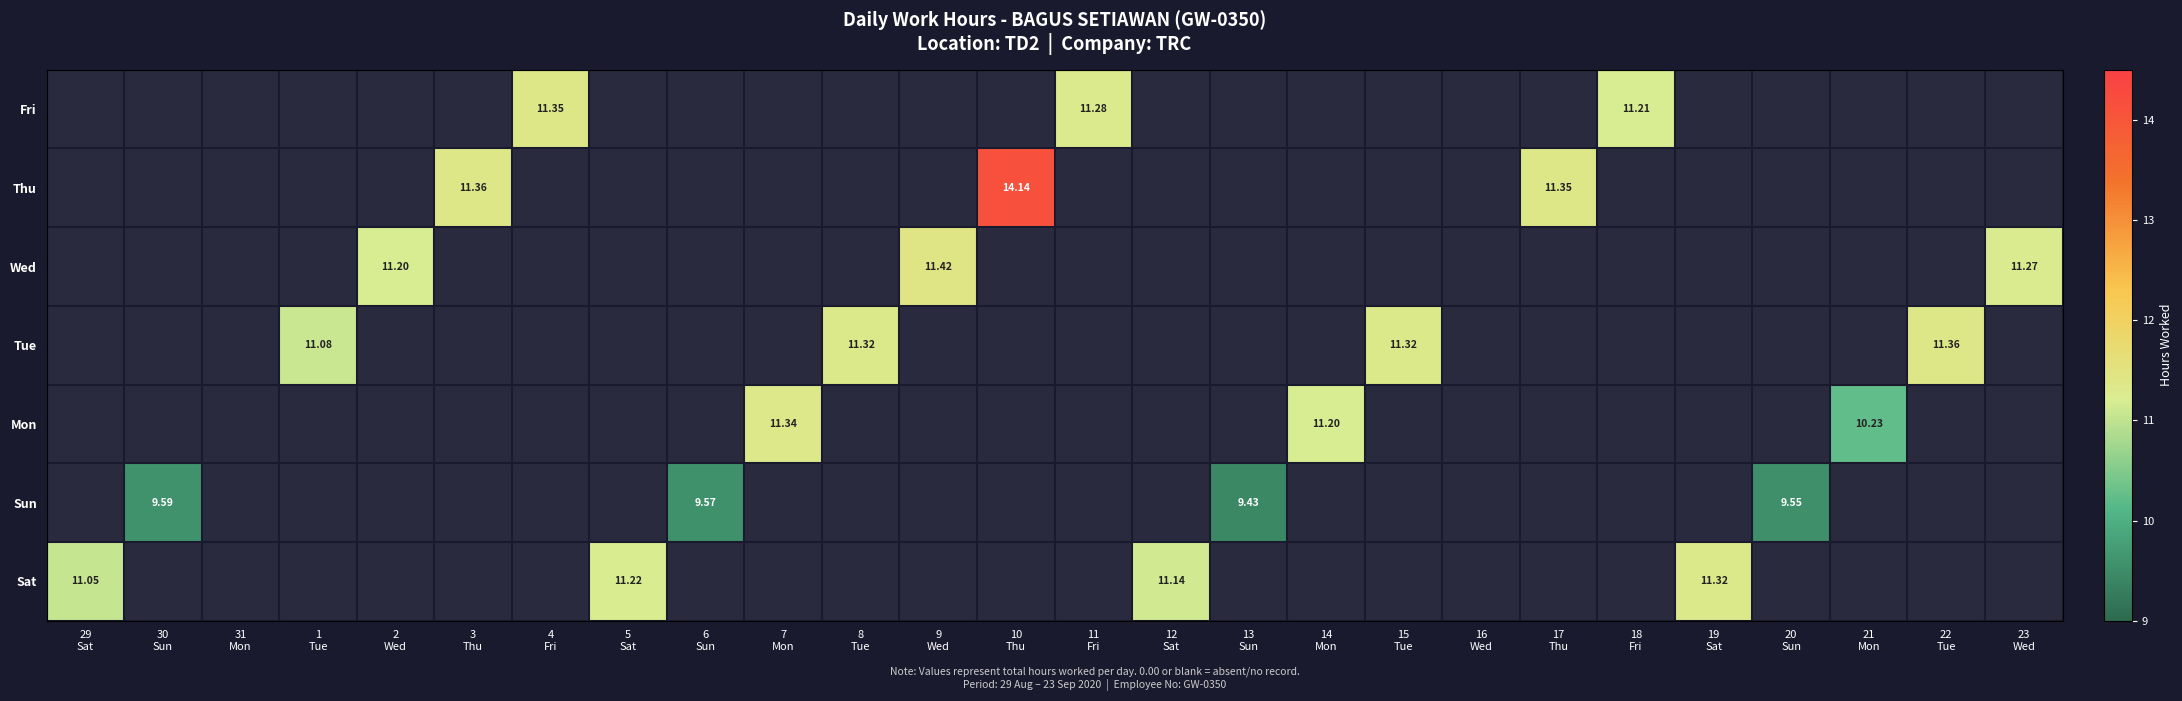

How many values in Mon are above zero?

3